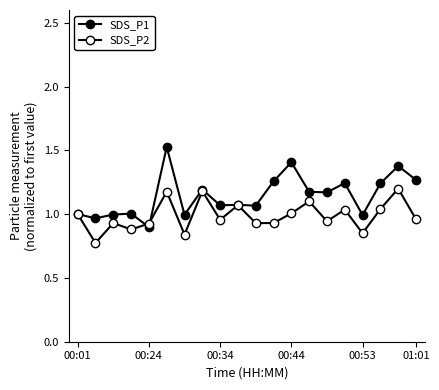

Reading left to right, extract all data points from this chart.

SDS_P1: 1.0	1.0	1.0	1.0	0.9	1.5	1.0	1.2	1.1	1.1	1.1	1.3	1.4	1.2	1.2	1.2	1.0	1.2	1.4	1.3
SDS_P2: 1.0	0.8	0.9	0.9	0.9	1.2	0.8	1.2	1.0	1.1	0.9	0.9	1.0	1.1	0.9	1.0	0.8	1.0	1.2	1.0